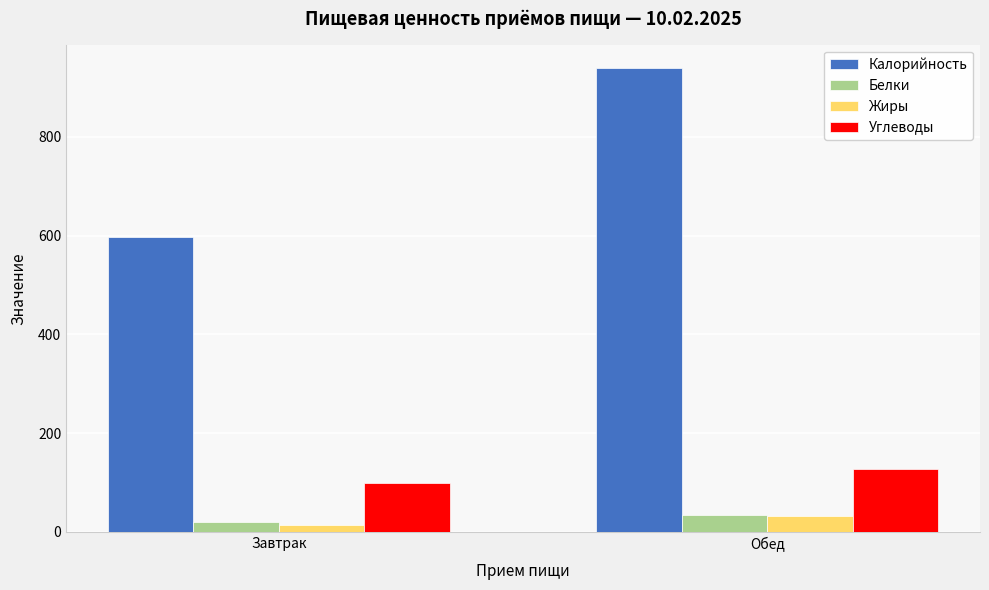

What is the spread (max minus min) of values at Обед?

908.4